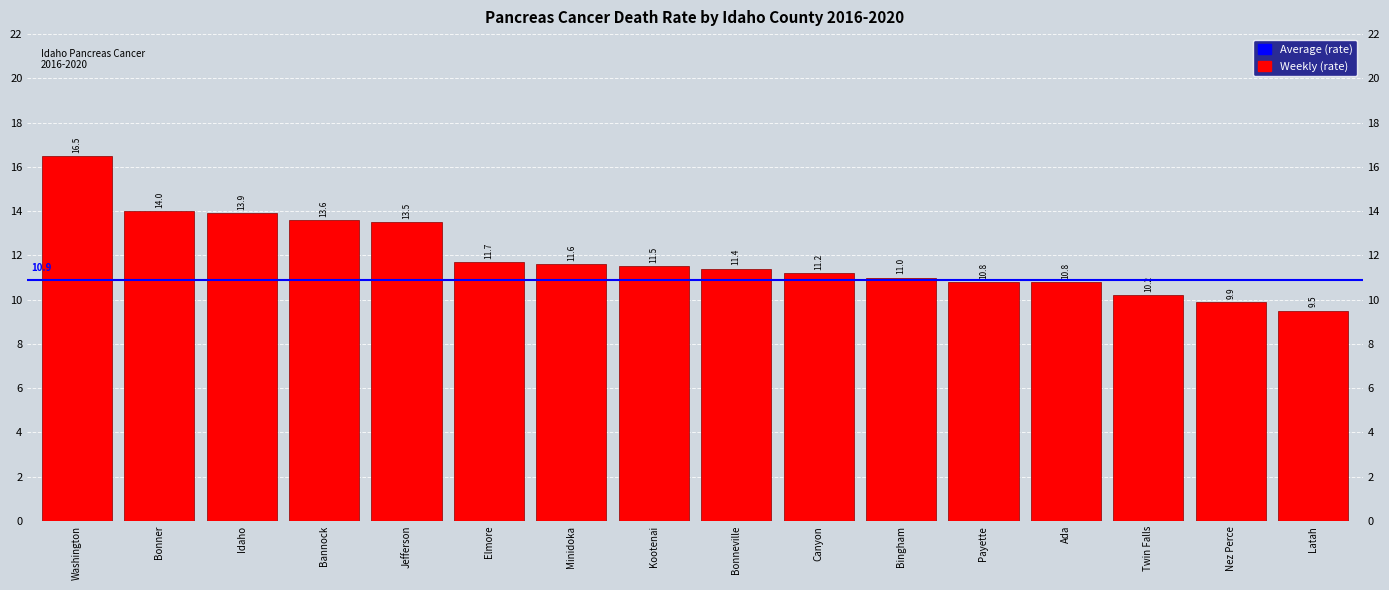

How many data points are less than 11?

5